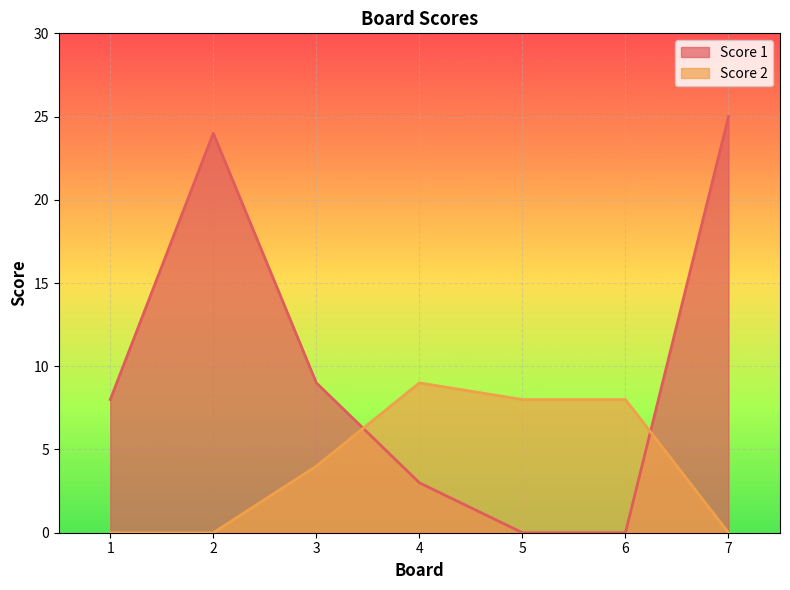

What is the difference between the Score 1 values at 3 and 4?

6